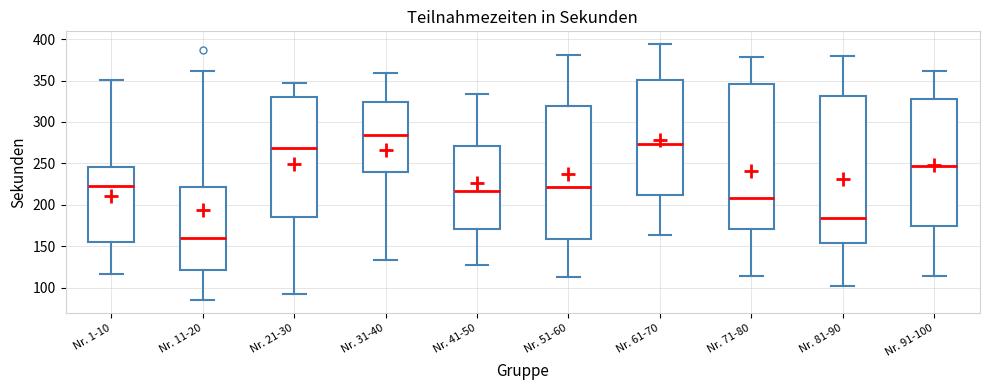

Which box has the highest median line?

Nr. 31-40